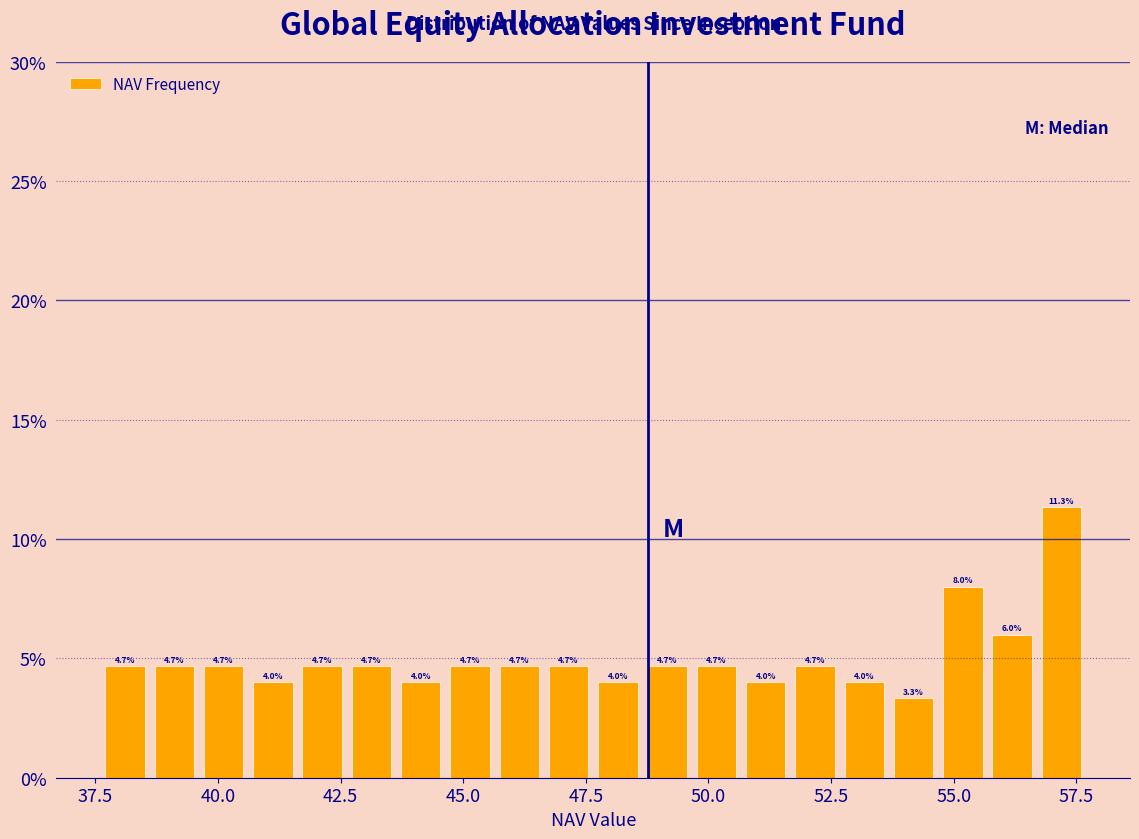

Around what value on the x-axis is the tallest bar? Give the approximate position of its centre, as read against the axis.

57.0